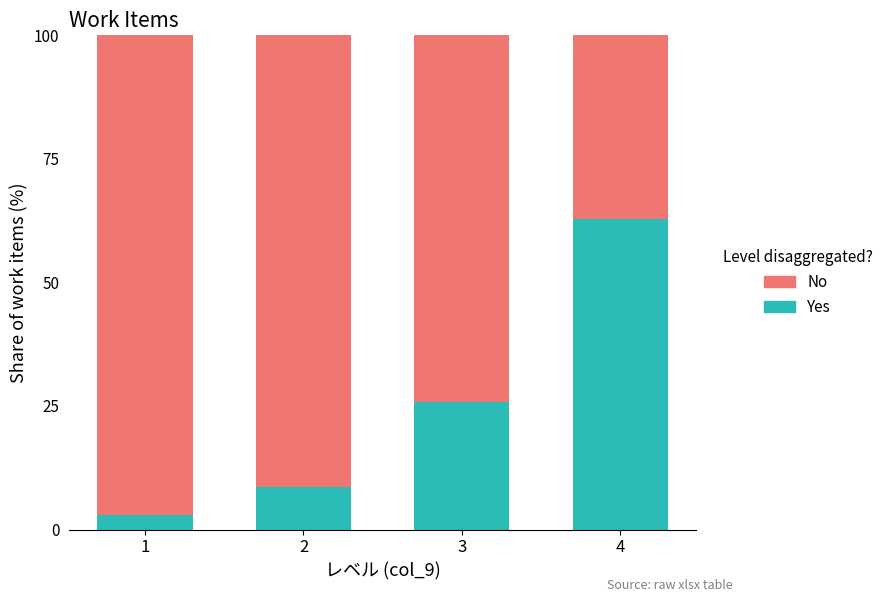

Count the number of categories in the chart.

4